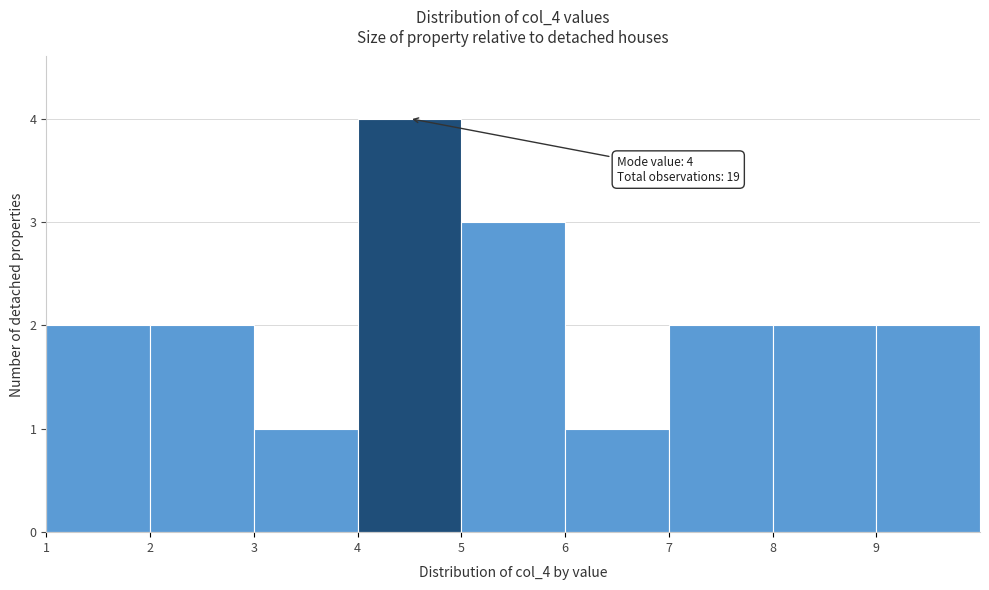

Over which range of the x-axis is the bar tallest?

4 to 5